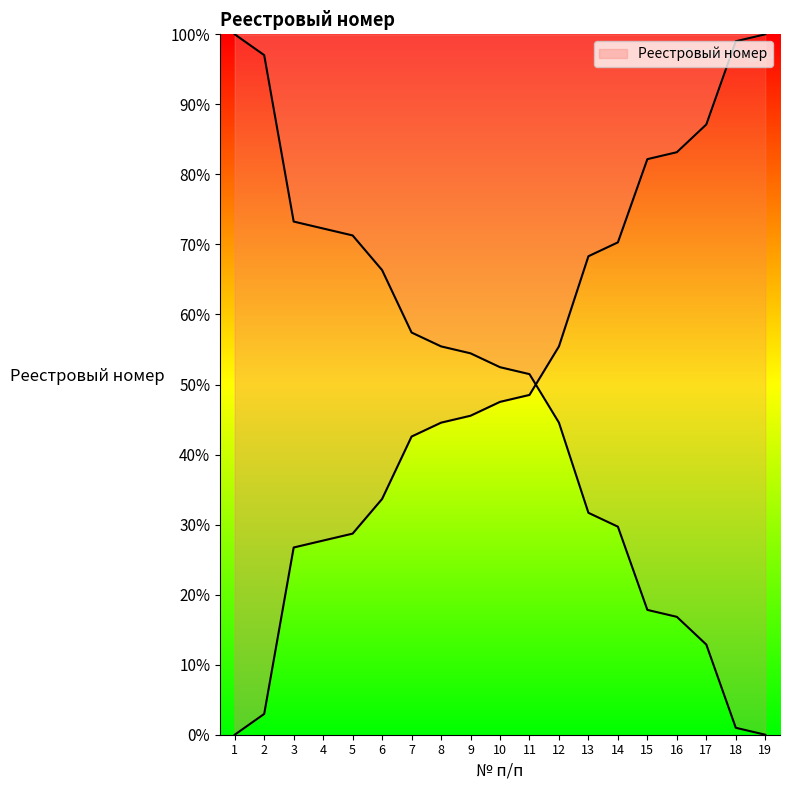

True or false: there are more than 2 points higher than both neighbors.

False